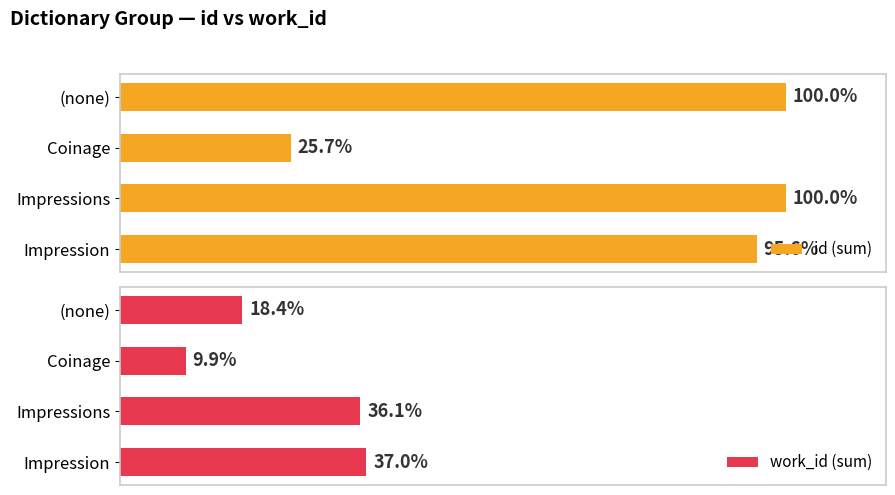

Does the chart contain stacked bars?

No